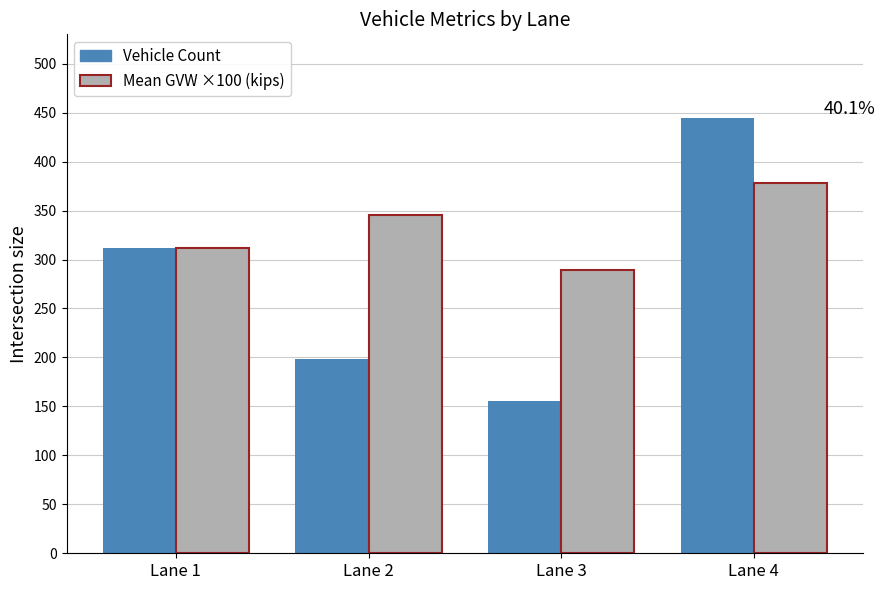

Are the bars grouped side by side (vs. stacked)?

Yes